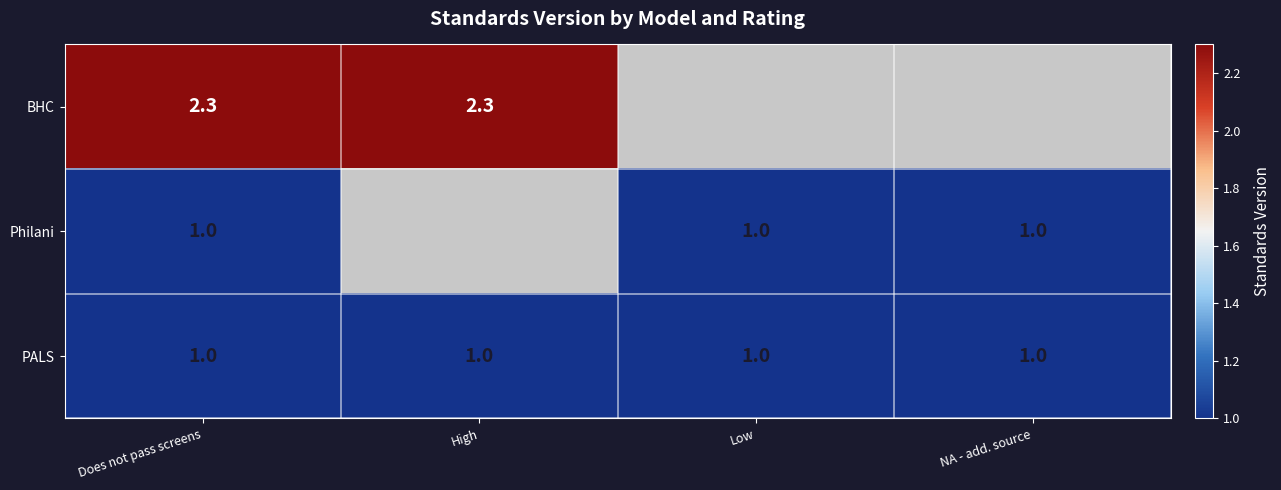

Is it true that Philani equals 0.4 at Does not pass screens?

False